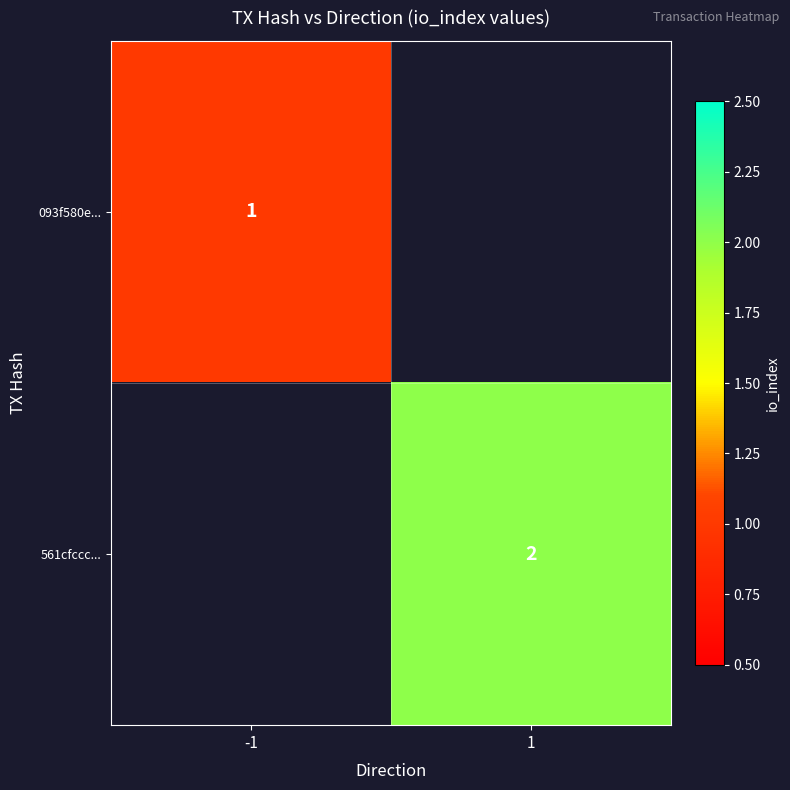

The value of 093f580e... at -1 is 1. True or false?

True